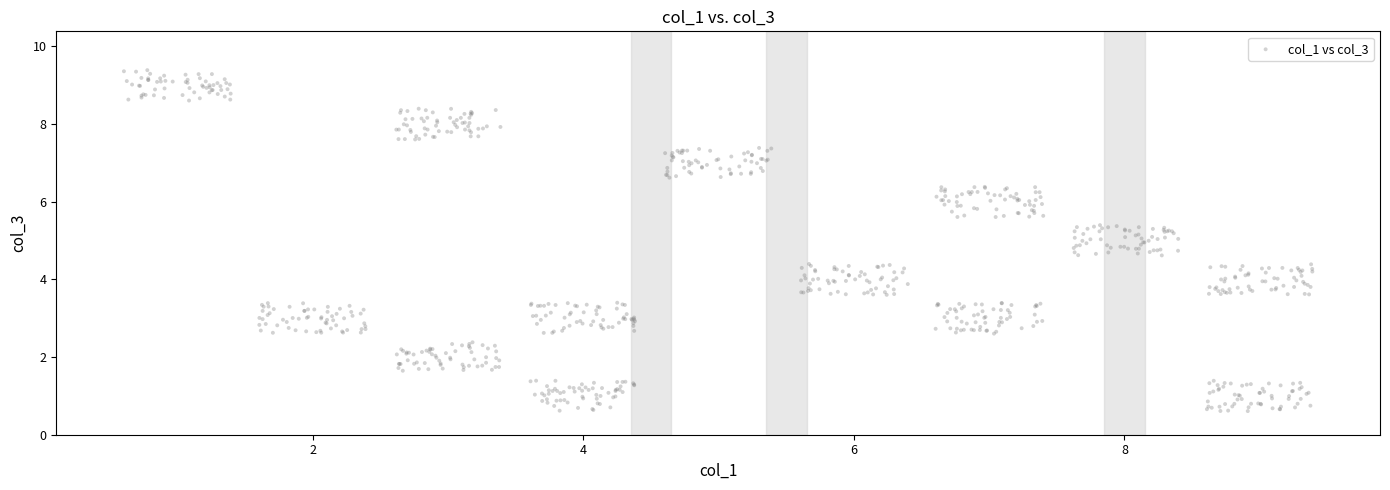

What is the range of X values (max minus min)?

8.8